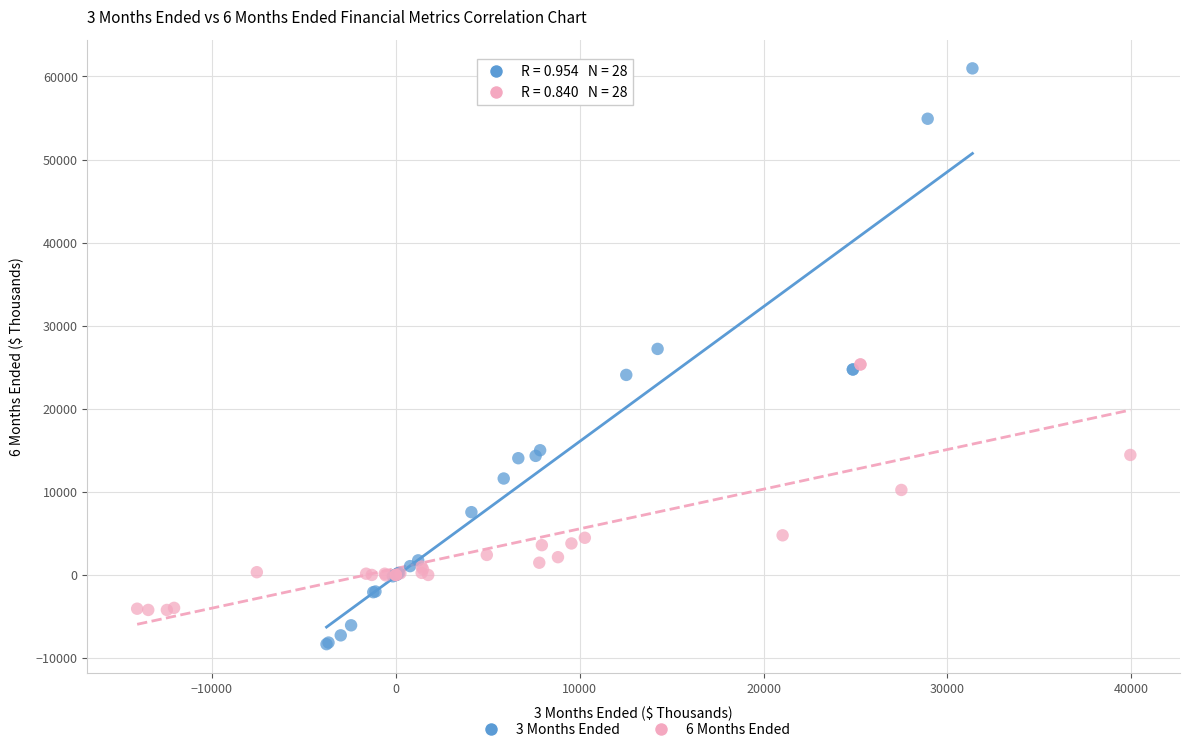

Which series contains the highest Y value?

3 Months Ended